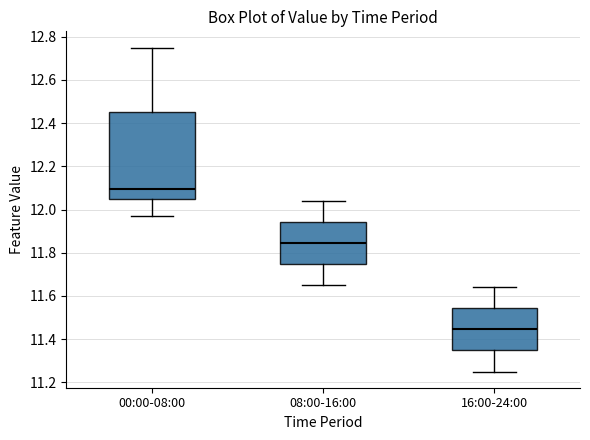

Comparing the boxes themselves (not the whiskers), which one is the tallest?

00:00-08:00